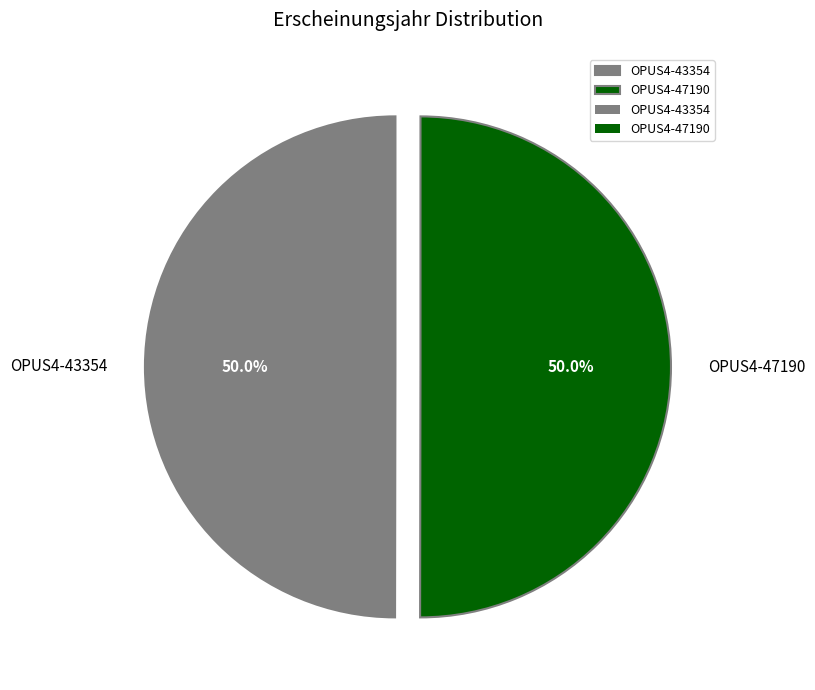

What percentage do OPUS4-47190 and OPUS4-43354 together represent?

100.0%